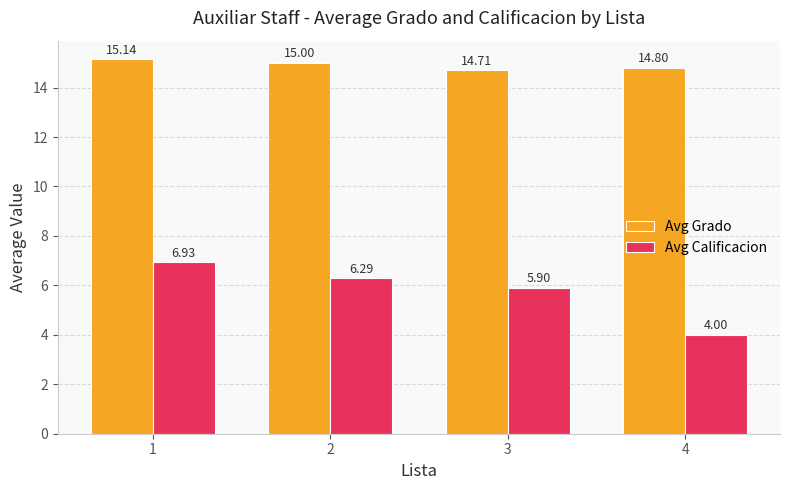

List the series in order of their overall mean, lowest first.

Avg Calificacion, Avg Grado